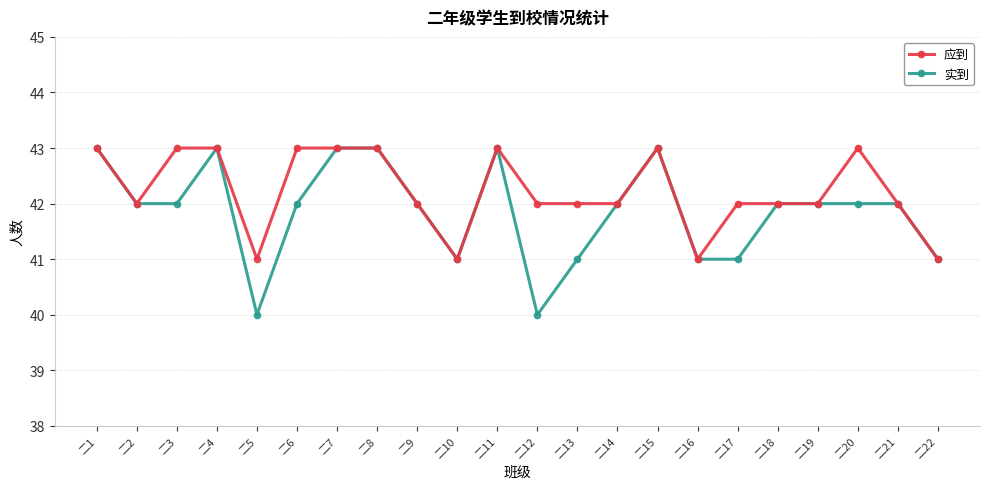

What is the value of the 应到 point at the 19th from the left?

42